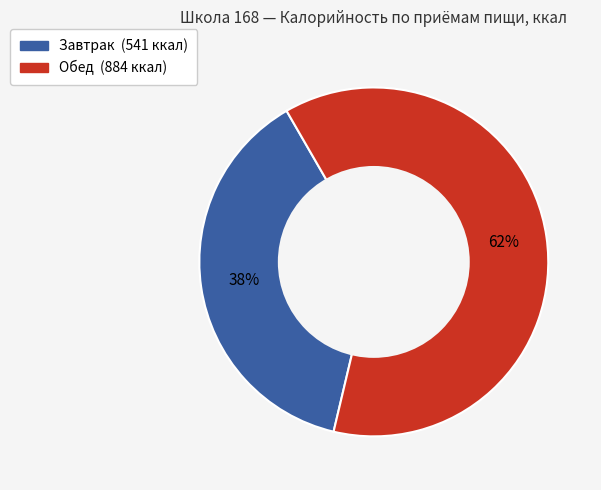

Is the sum of Завтрак and Обед greater than half?

Yes